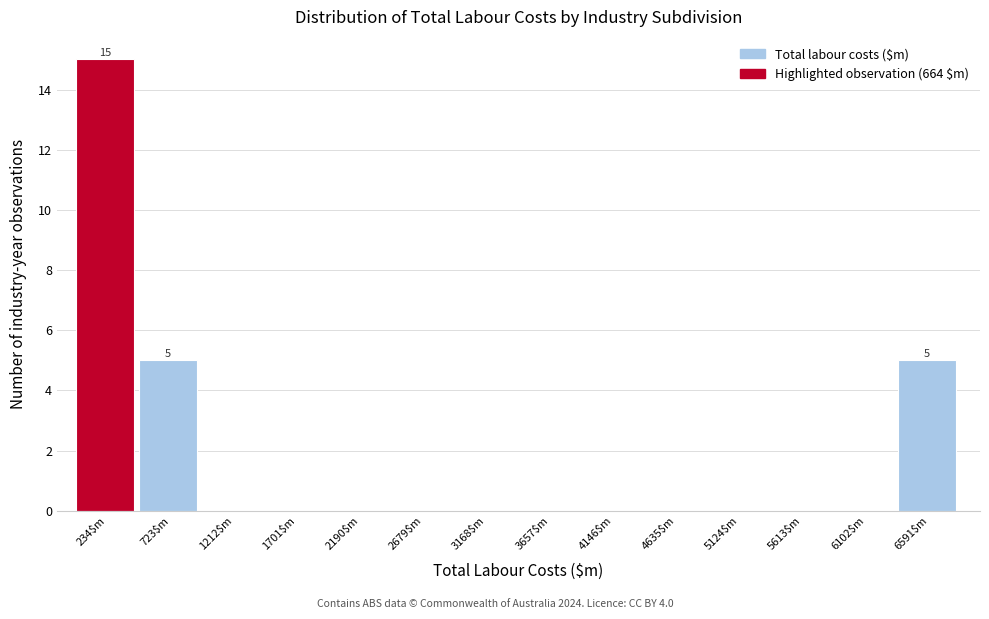

What is the sum of all values?

25